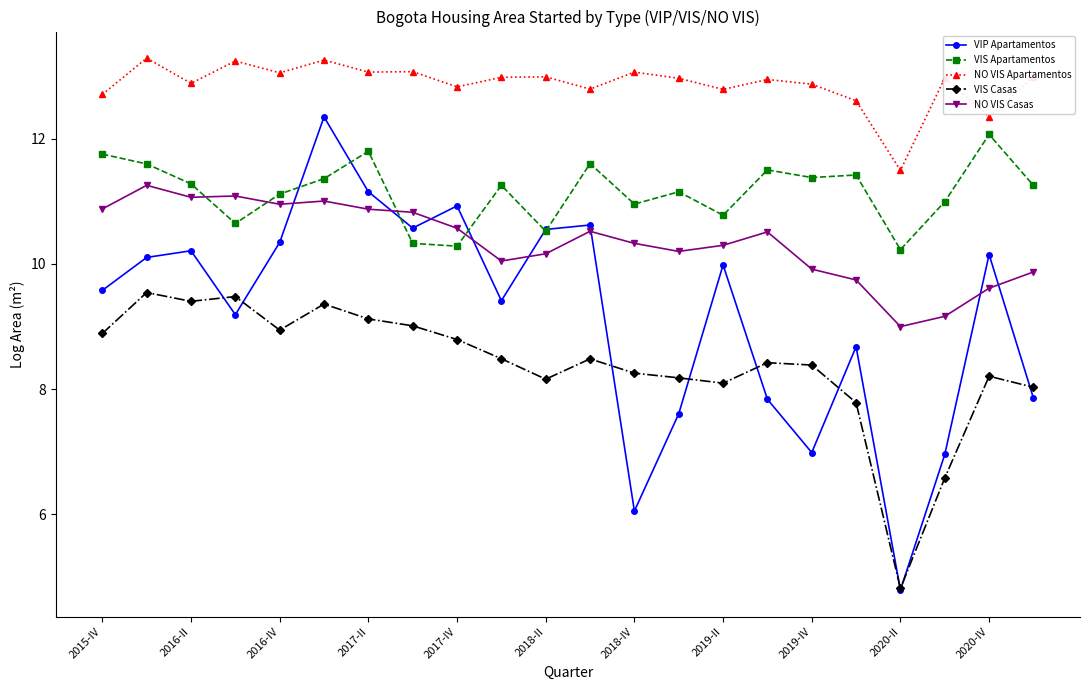

What is the highest value of the NO VIS Apartamentos series?

13.3